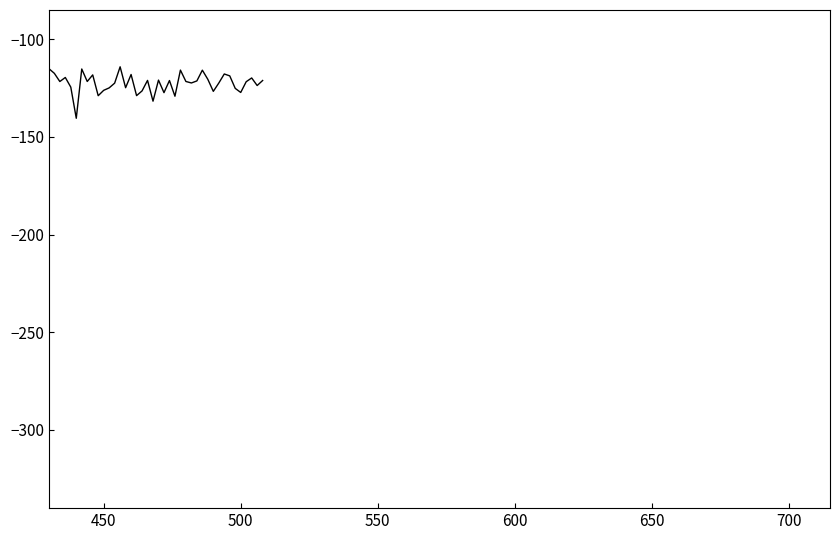

What is the smallest value displayed?

-140.4